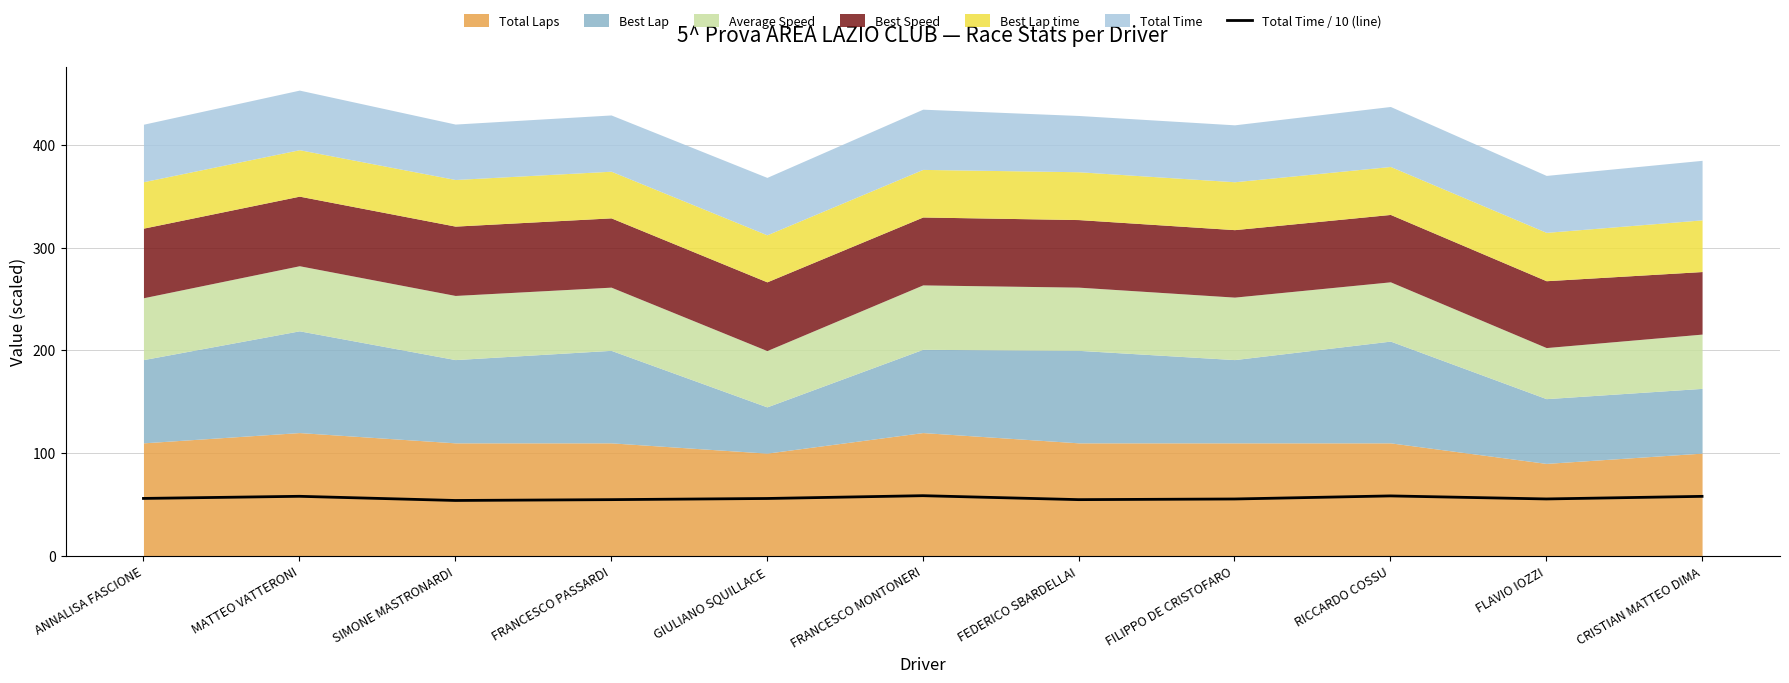

True or false: the data shows 58.0 at MATTEO VATTERONI.

True